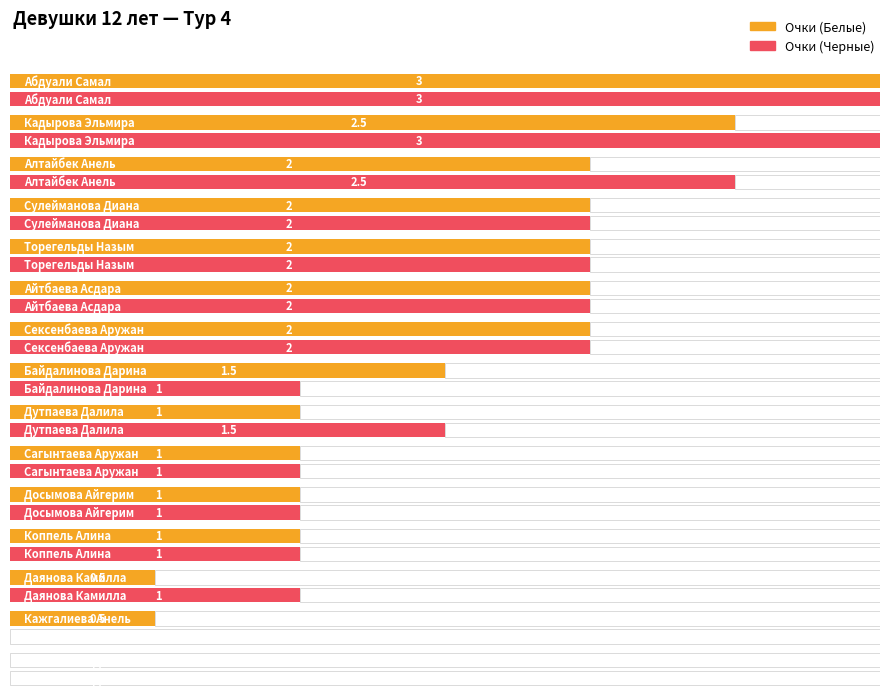

The value of Очки (Черные) at Абдуали Самал is 3.0. True or false?

True